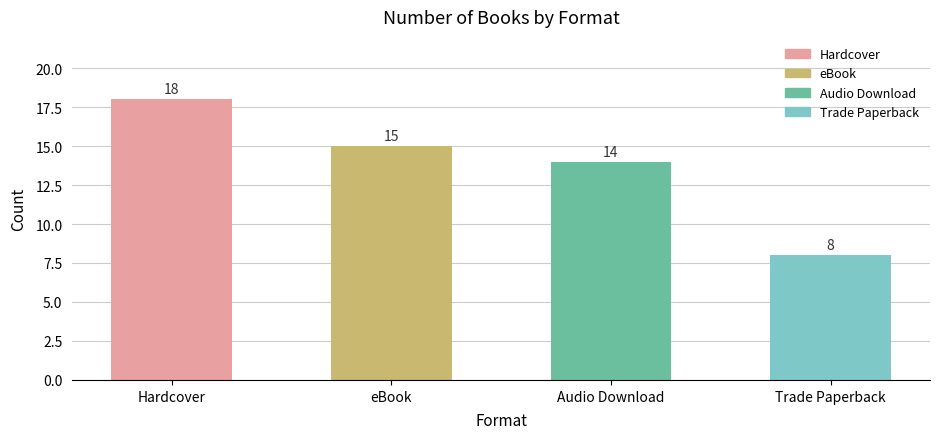

The value at Hardcover is 6. True or false?

False